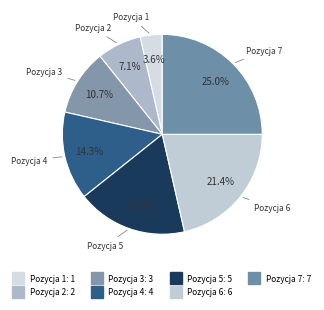

How many slices are in this pie chart?

7